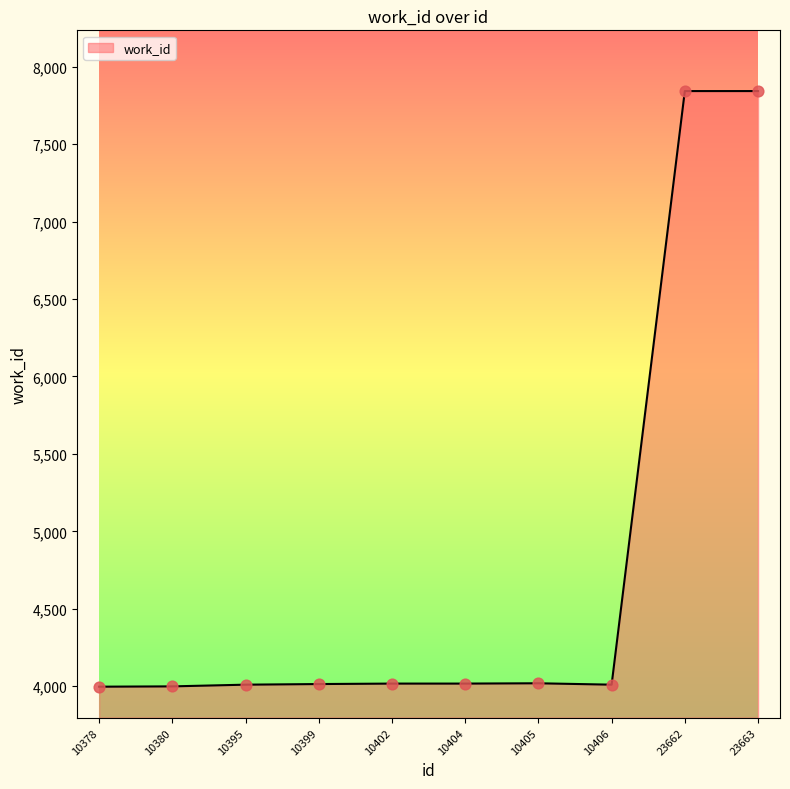

What is the change in value from 10405 to 10406?

-9